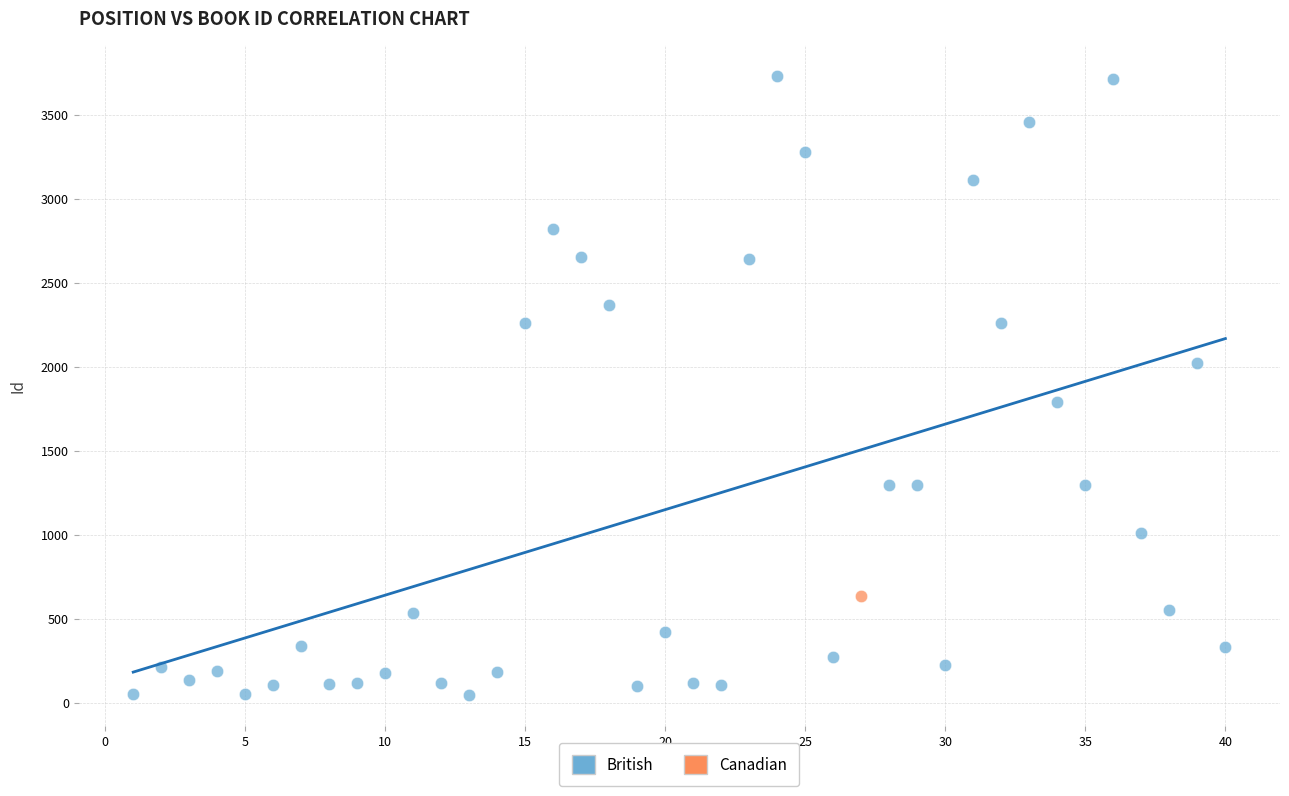

What are all the series names shown in the legend?

British, Canadian